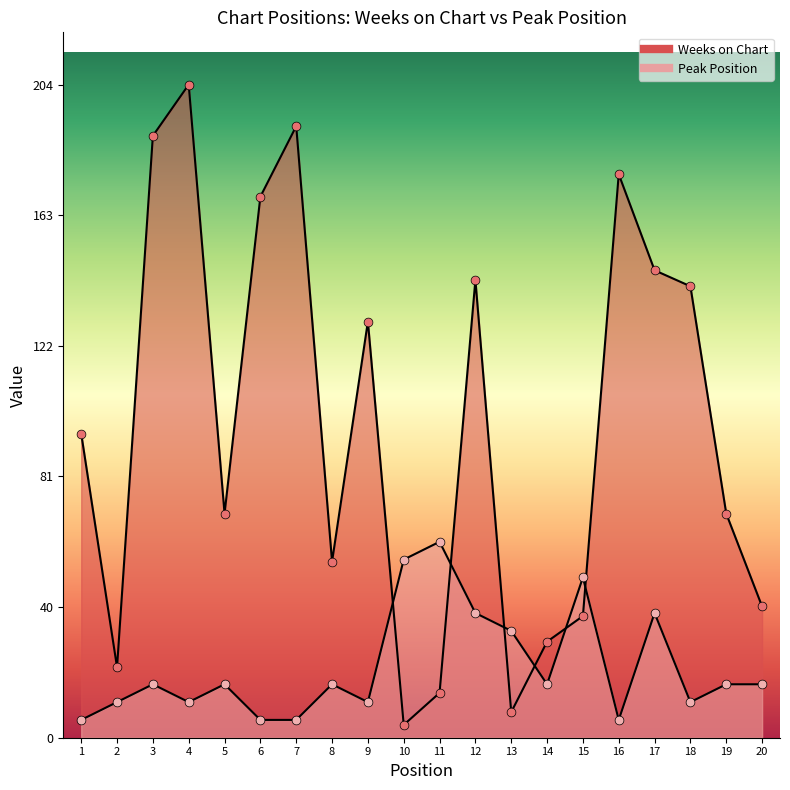

Is the value of Weeks on Chart at 10 greater than the value of Peak Position at 10?

No